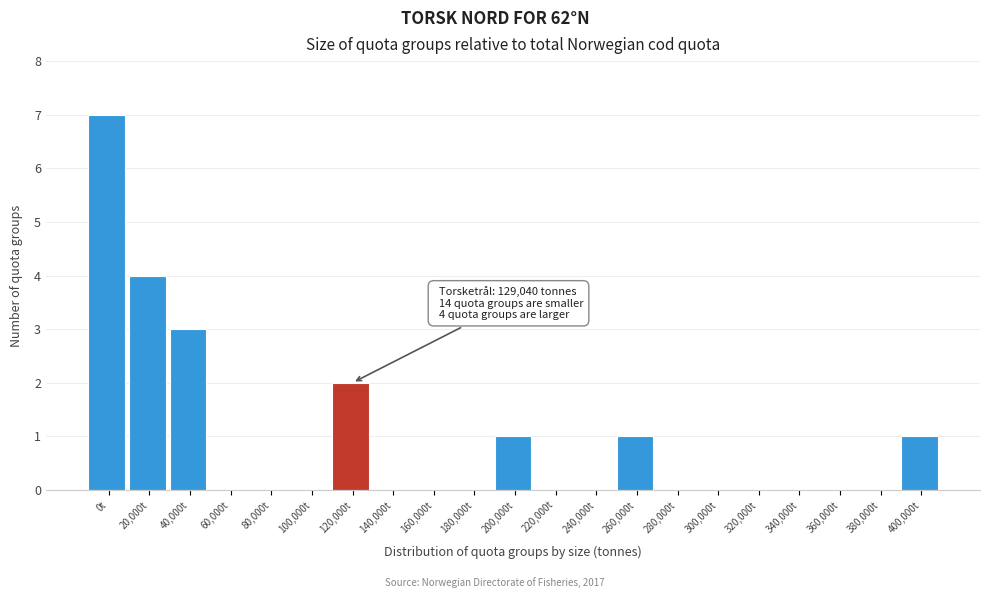

Reading right to left, extract all data points from this chart.

400,000t=1	380,000t=0	360,000t=0	340,000t=0	320,000t=0	300,000t=0	280,000t=0	260,000t=1	240,000t=0	220,000t=0	200,000t=1	180,000t=0	160,000t=0	140,000t=0	120,000t=2	100,000t=0	80,000t=0	60,000t=0	40,000t=3	20,000t=4	0t=7